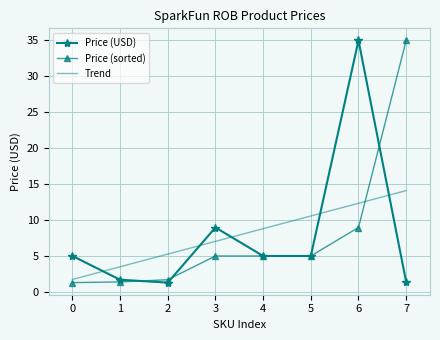

The Price (sorted) series shows 8.4 at 7. True or false?

False